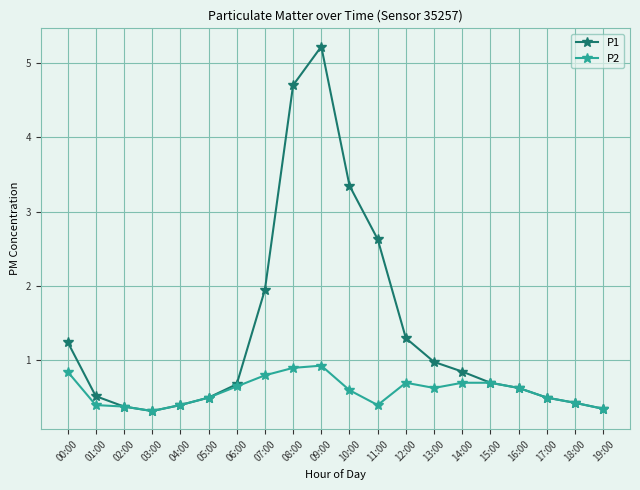

At how many categories does at least one series exceed 0?

20